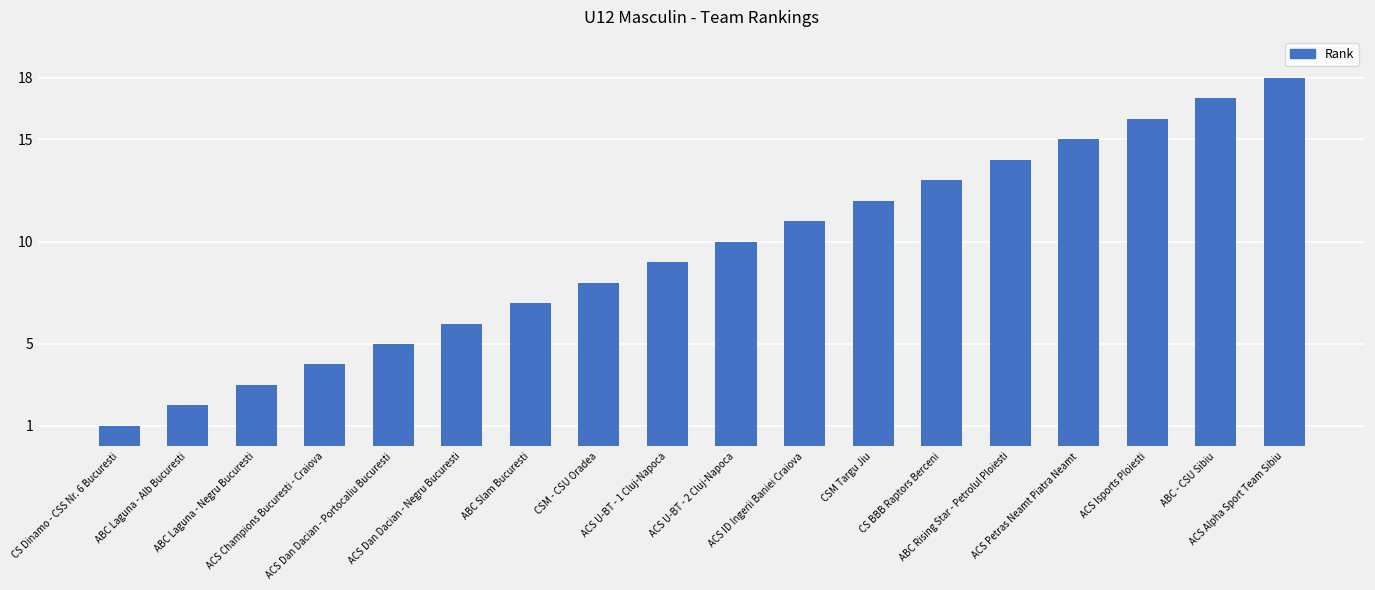

What is the average value?

10